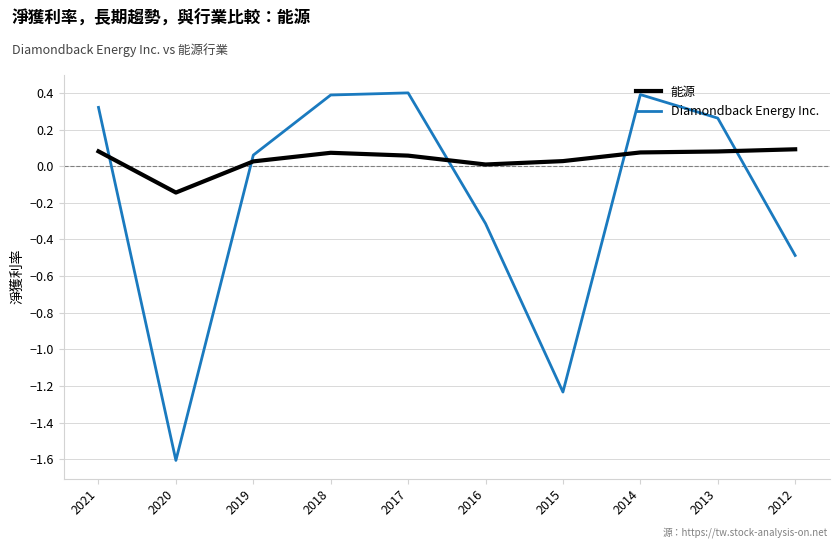

After their last crossing, which series has the higher values: Diamondback Energy Inc. or 能源?

能源